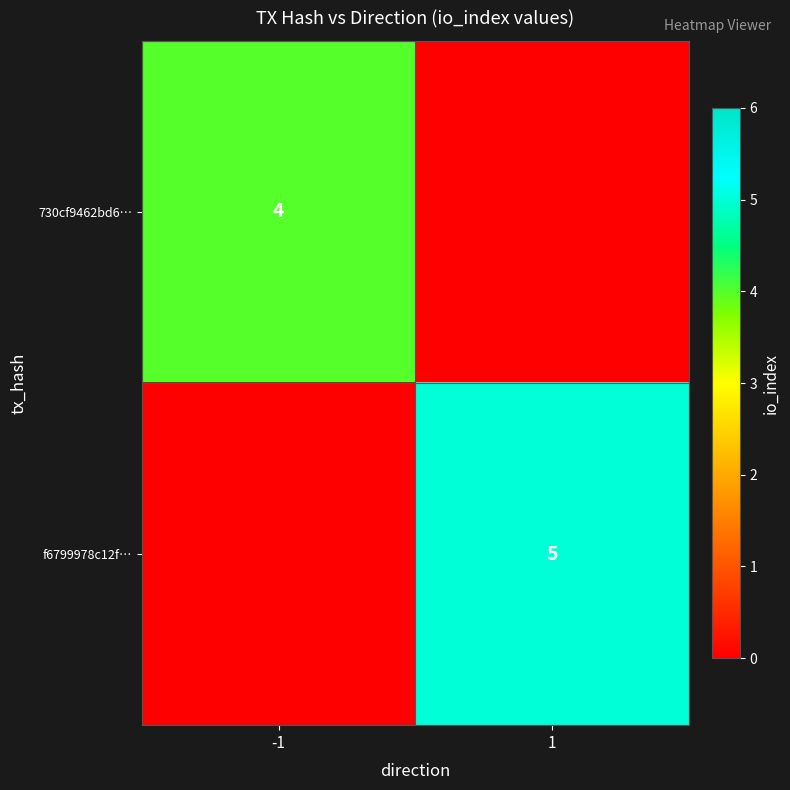

Is it true that 730cf9462bd6… equals 4 at -1?

True